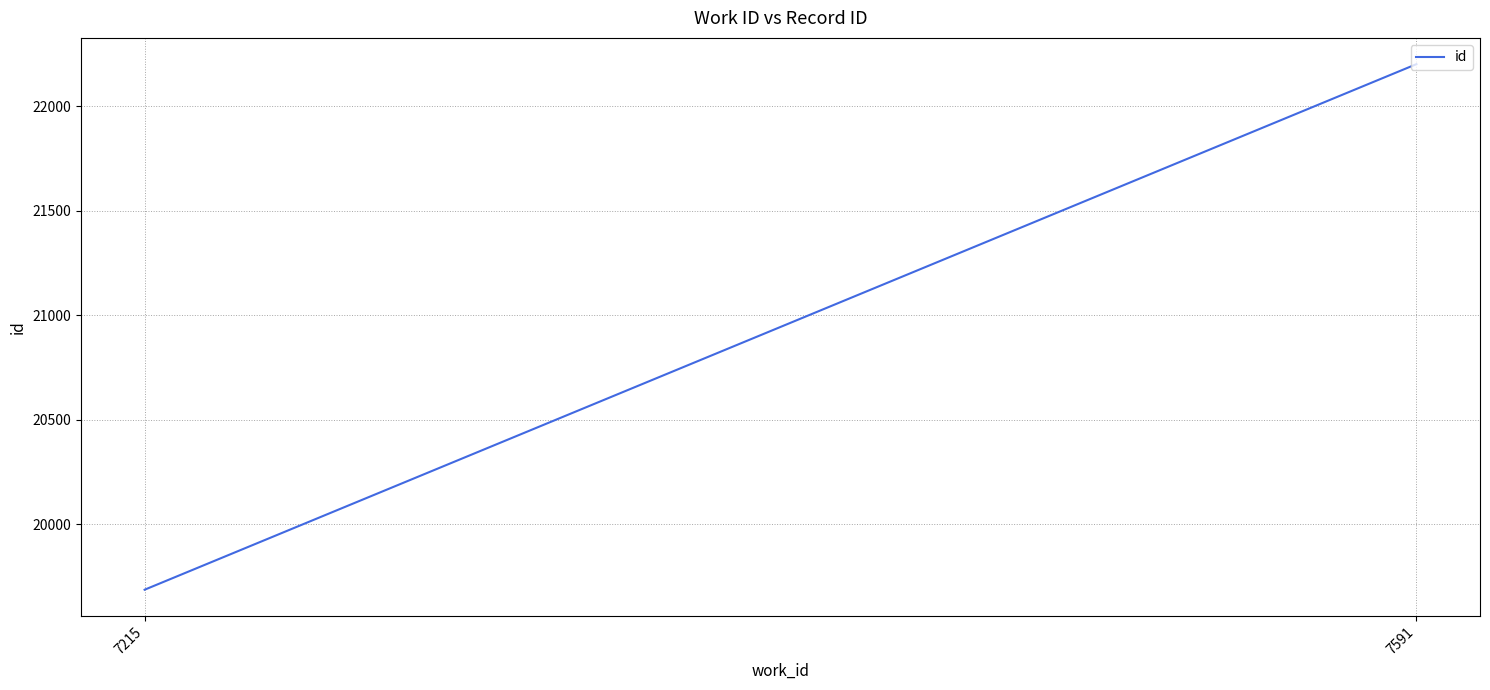

What is the value of the 1st point from the left?

19686